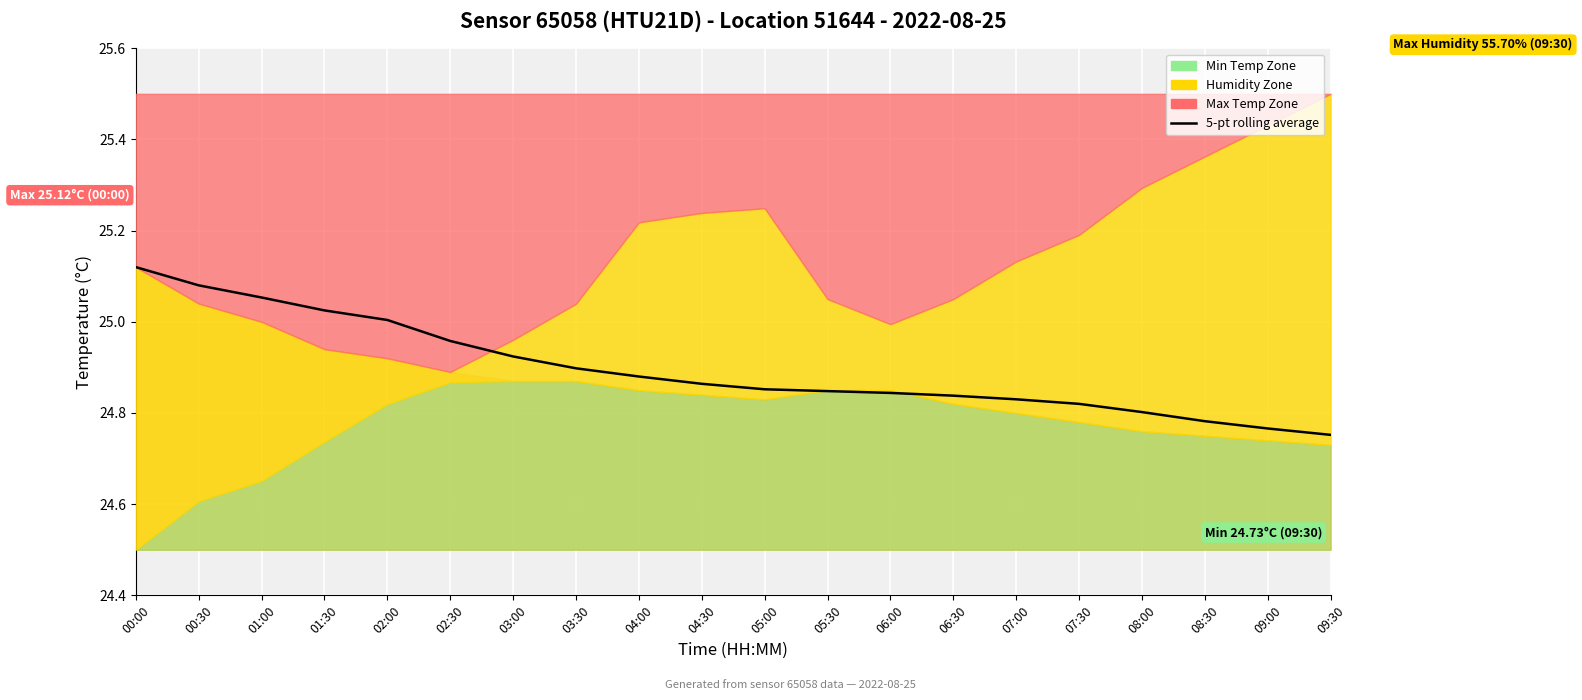

List the labels in order of value, largest first.

00:00, 00:30, 01:00, 01:30, 02:00, 02:30, 03:00, 03:30, 04:00, 04:30, 05:00, 05:30, 06:00, 06:30, 07:00, 07:30, 08:00, 08:30, 09:00, 09:30